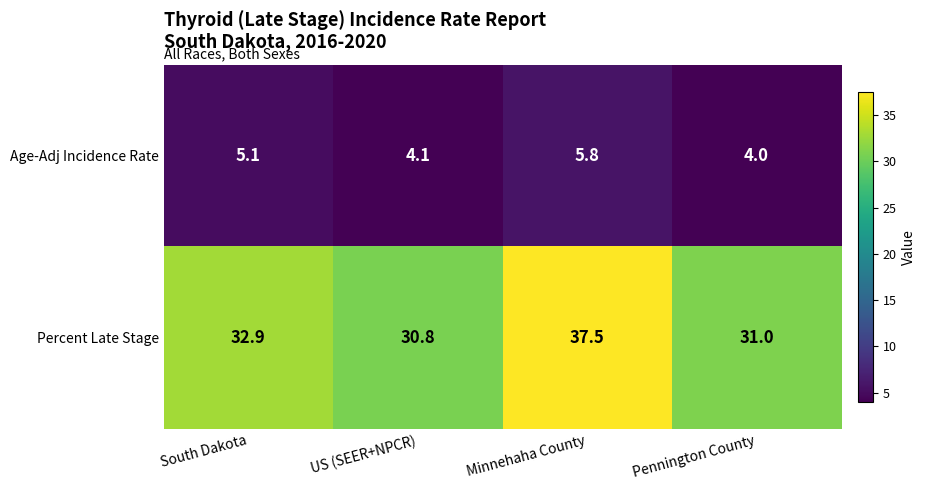

The value of Age-Adj Incidence Rate at South Dakota is 5.1. True or false?

True